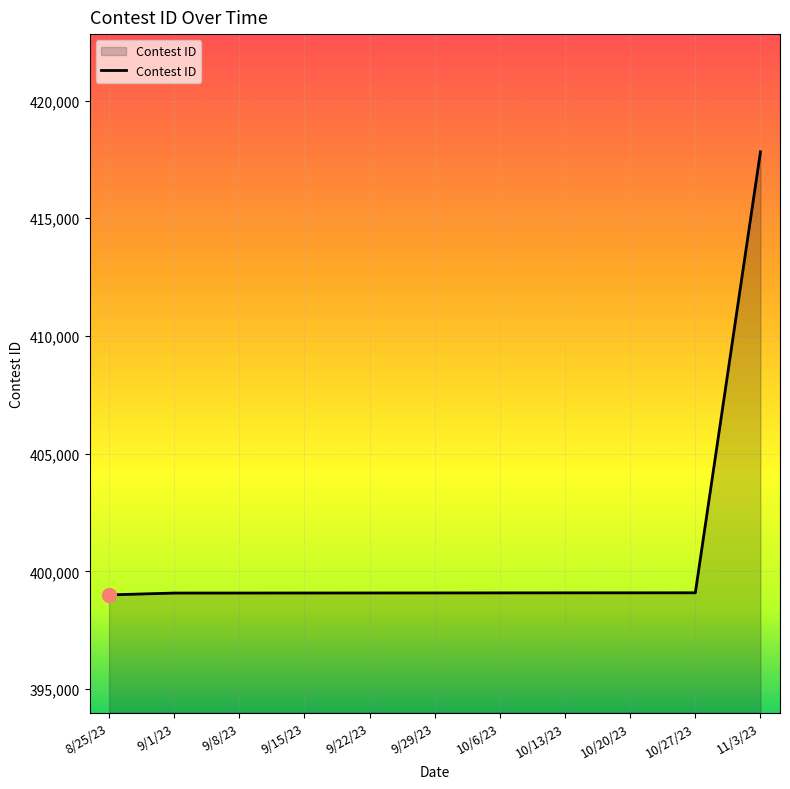

True or false: the data shows 399079 at 9/8/23.

True